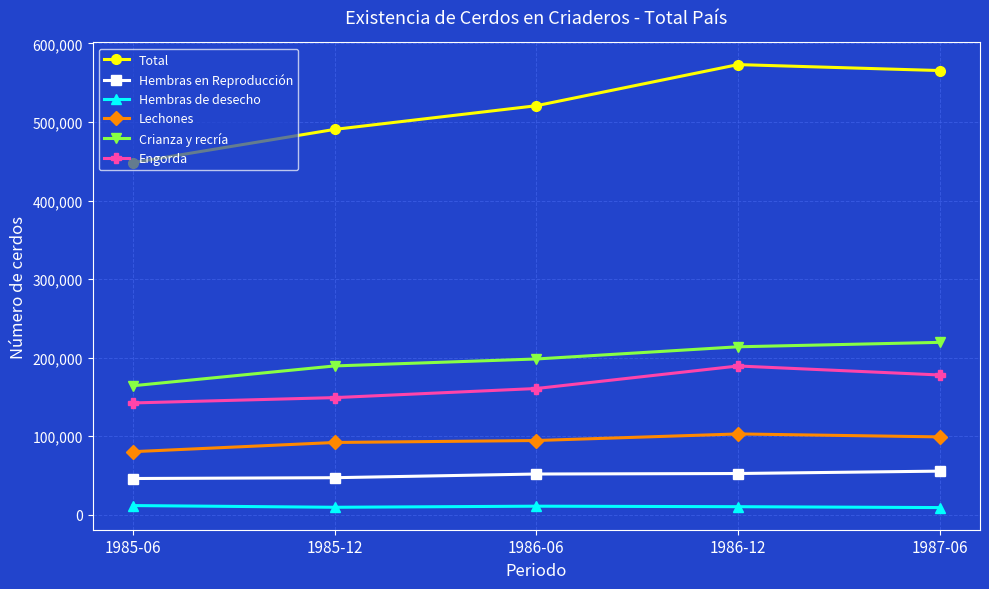

True or false: Engorda and Hembras de desecho intersect in this chart.

False